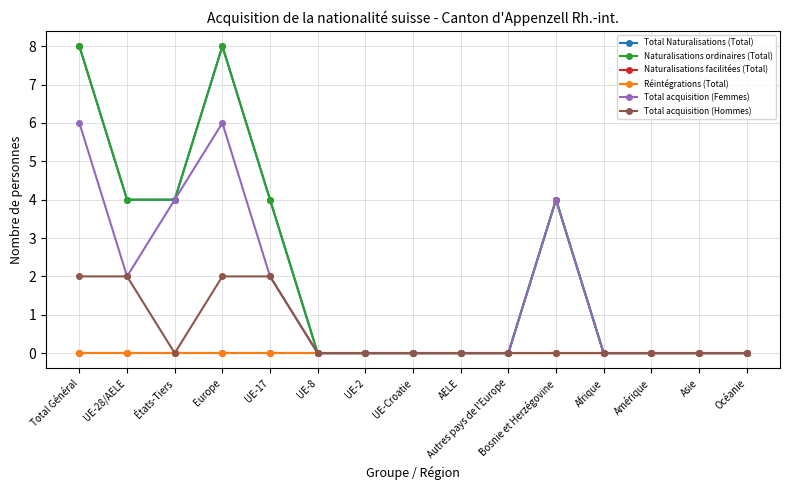

What is the greatest value displayed?

8